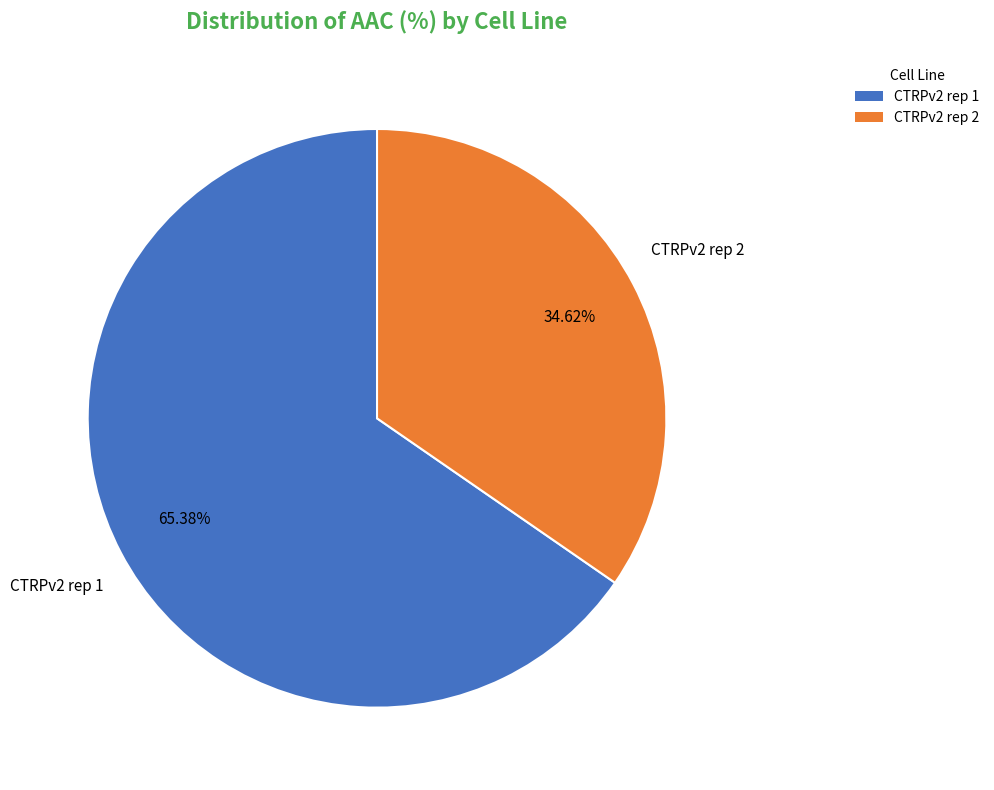

Count the number of slices in the pie.

2